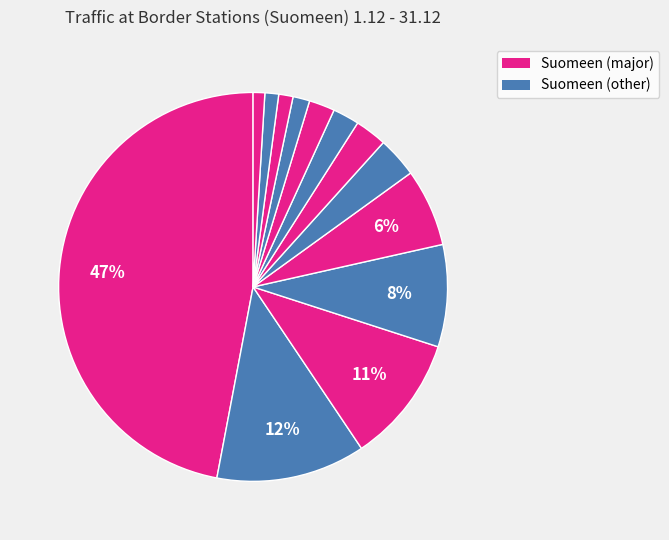

Is there a majority slice in this chart?

No